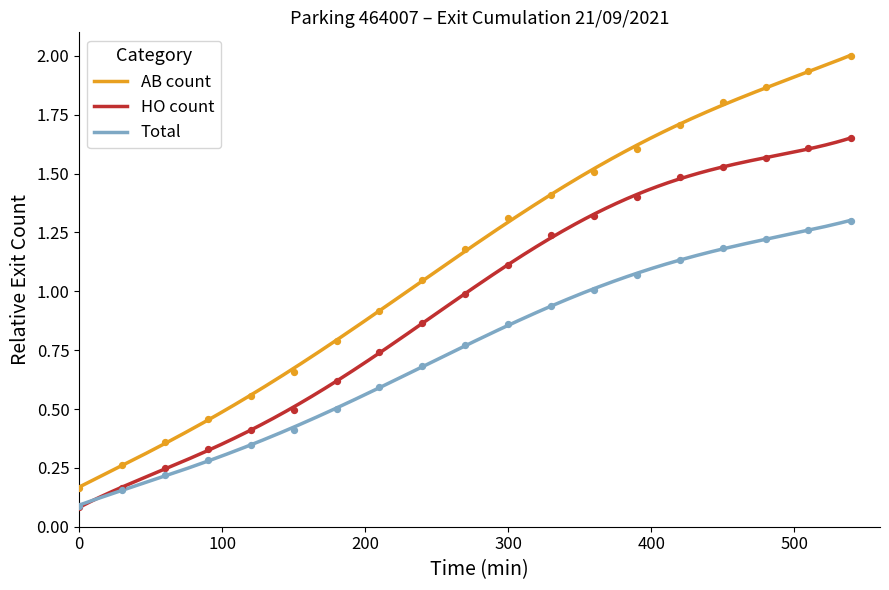

True or false: Total and AB count intersect in this chart.

False